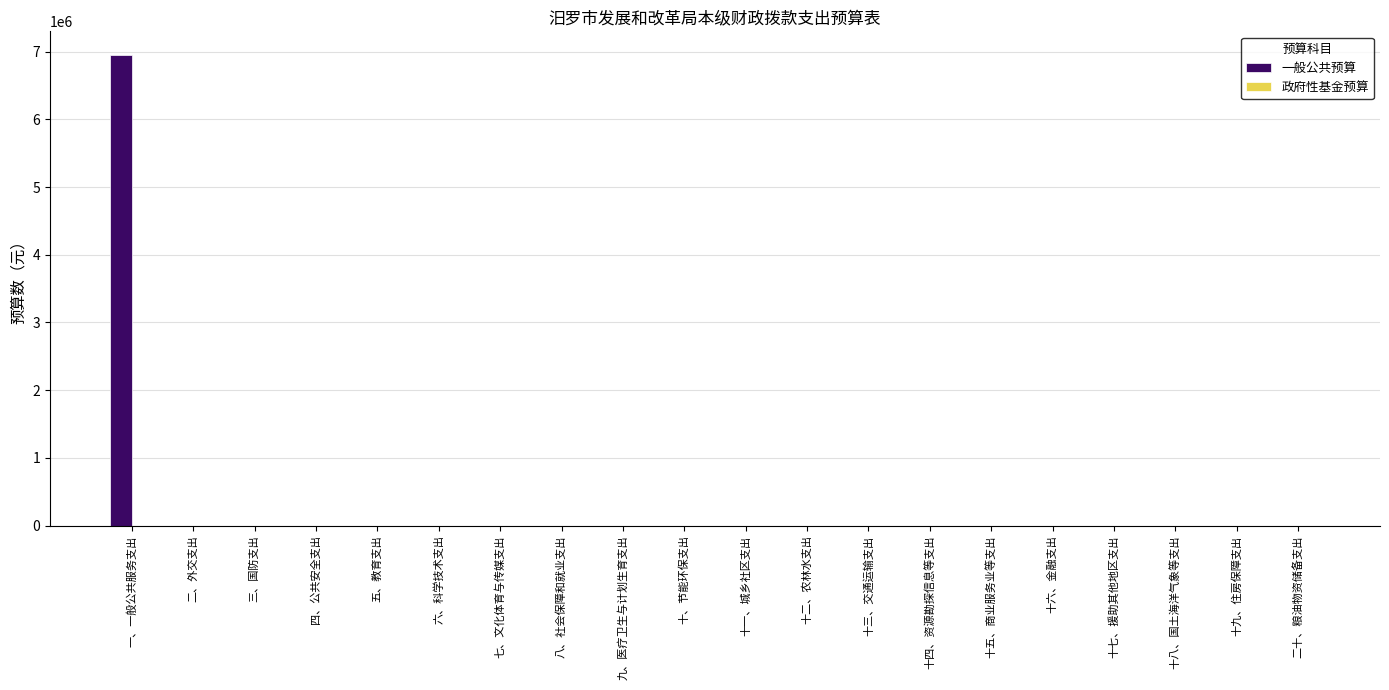

How many data points does each series have?

20